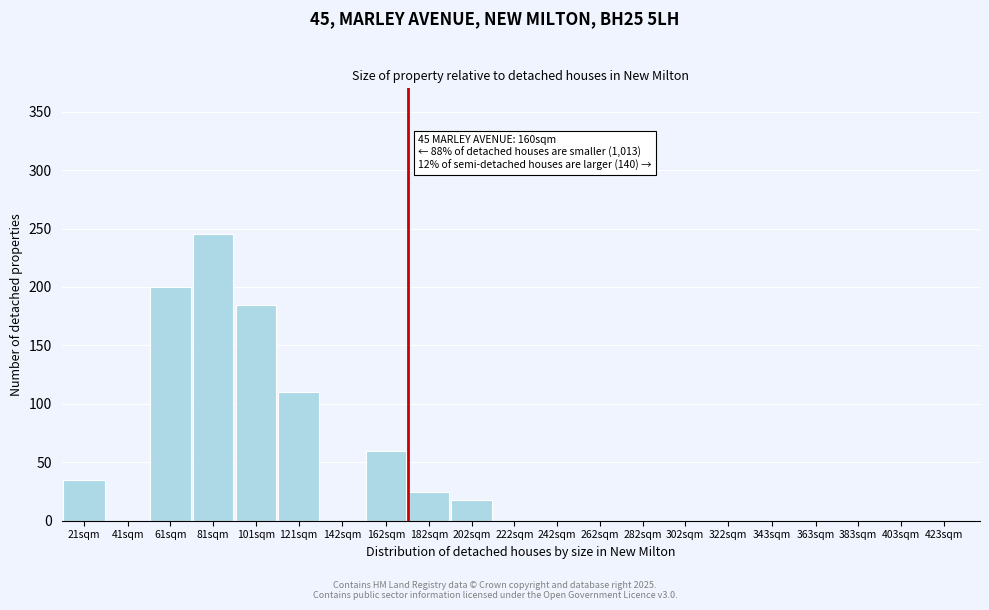

Reading left to right, extract all data points from this chart.

21sqm=35	41sqm=0	61sqm=200	81sqm=245	101sqm=185	121sqm=110	142sqm=0	162sqm=60	182sqm=25	202sqm=18	222sqm=0	242sqm=0	262sqm=0	282sqm=0	302sqm=0	322sqm=0	343sqm=0	363sqm=0	383sqm=0	403sqm=0	423sqm=0